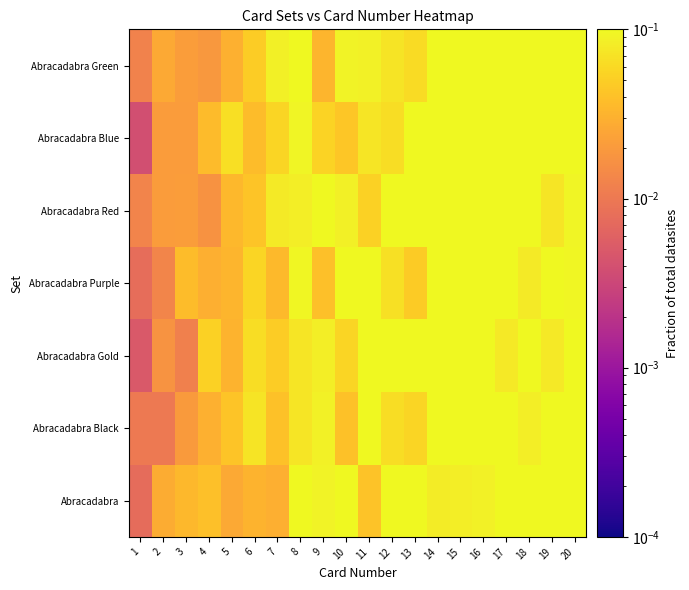

Reading right to left, transcribe all the data shown in this chart.

Abracadabra: 20=0.1	19=0.2	18=0.2	17=0.1	16=0.1	15=0.1	14=0.1	13=0.2	12=0.2	11=0.0	10=0.1	9=0.1	8=0.1	7=0.0	6=0.0	5=0.0	4=0.0	3=0.0	2=0.0	1=0.0
Abracadabra Black: 20=0.2	19=0.2	18=0.1	17=0.1	16=0.2	15=0.2	14=0.2	13=0.1	12=0.1	11=0.1	10=0.0	9=0.1	8=0.1	7=0.0	6=0.1	5=0.0	4=0.0	3=0.0	2=0.0	1=0.0
Abracadabra Gold: 20=0.1	19=0.1	18=0.1	17=0.1	16=0.2	15=0.1	14=0.2	13=0.2	12=0.1	11=0.2	10=0.1	9=0.1	8=0.1	7=0.0	6=0.1	5=0.0	4=0.1	3=0.0	2=0.0	1=0.0
Abracadabra Purple: 20=0.1	19=0.1	18=0.1	17=0.2	16=0.2	15=0.2	14=0.2	13=0.0	12=0.1	11=0.1	10=0.1	9=0.0	8=0.1	7=0.0	6=0.1	5=0.0	4=0.0	3=0.0	2=0.0	1=0.0
Abracadabra Red: 20=0.1	19=0.1	18=0.1	17=0.2	16=0.1	15=0.2	14=0.1	13=0.2	12=0.1	11=0.1	10=0.1	9=0.1	8=0.1	7=0.1	6=0.0	5=0.0	4=0.0	3=0.0	2=0.0	1=0.0
Abracadabra Blue: 20=0.2	19=0.2	18=0.1	17=0.2	16=0.2	15=0.2	14=0.2	13=0.2	12=0.1	11=0.1	10=0.0	9=0.1	8=0.1	7=0.1	6=0.0	5=0.1	4=0.0	3=0.0	2=0.0	1=0.0
Abracadabra Green: 20=0.3	19=0.1	18=0.2	17=0.2	16=0.1	15=0.2	14=0.1	13=0.1	12=0.1	11=0.1	10=0.1	9=0.0	8=0.1	7=0.1	6=0.0	5=0.0	4=0.0	3=0.0	2=0.0	1=0.0